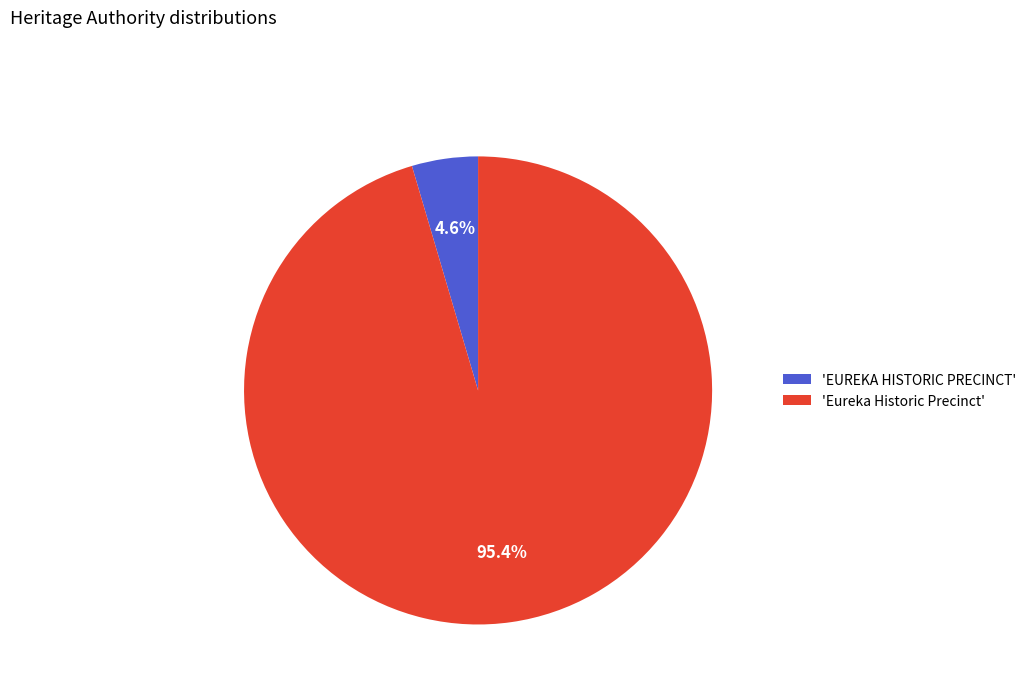

What is the total percentage of 'Eureka Historic Precinct' and 'EUREKA HISTORIC PRECINCT'?

100.0%